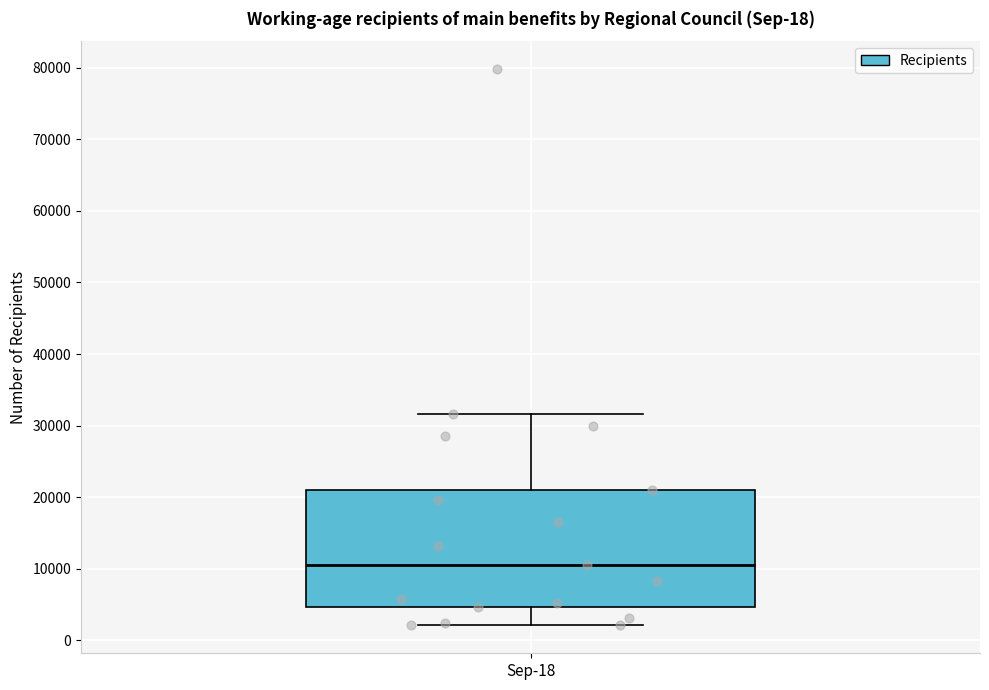

Transcribe this box plot: give where the median line is, the range the box spans, and where the two whiskers end, as read against the y-axis. The values are not printed on the chart, so give them approximately, as read against the axis.

median 11000, box 5000 to 21000, whiskers 2000 to 32000